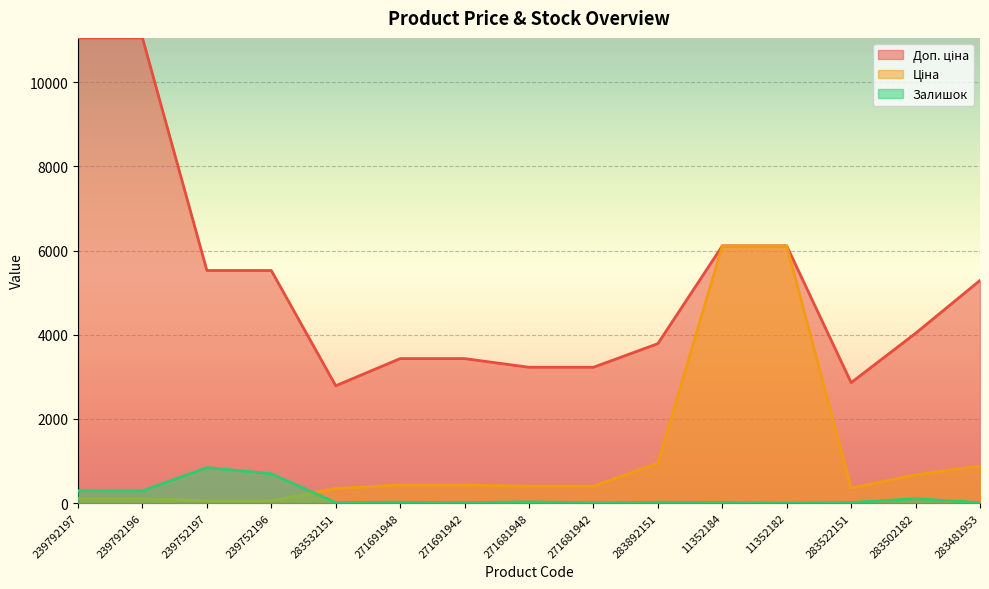

Is it true that Залишок equals 15.6 at 271681942?

False